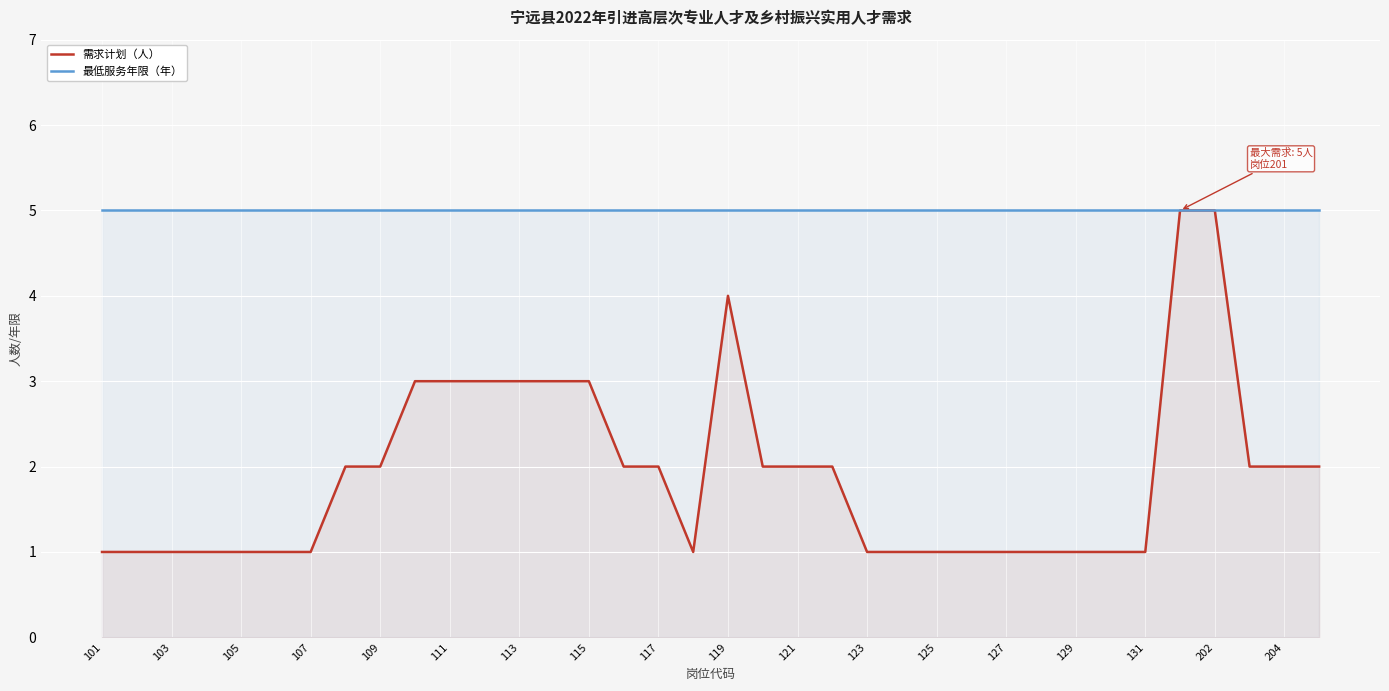

How many interior local peaks does the 需求计划（人） series have?

1